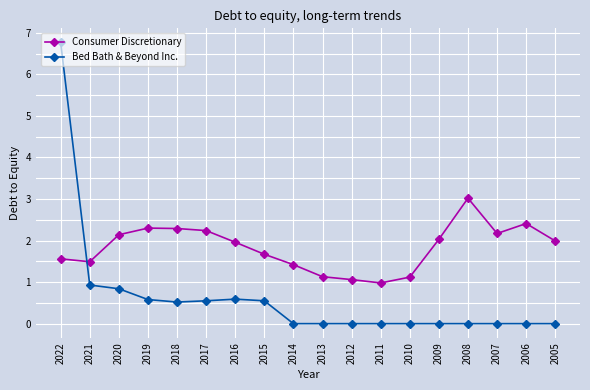

True or false: Consumer Discretionary has more than 0 points higher than both neighbors.

True